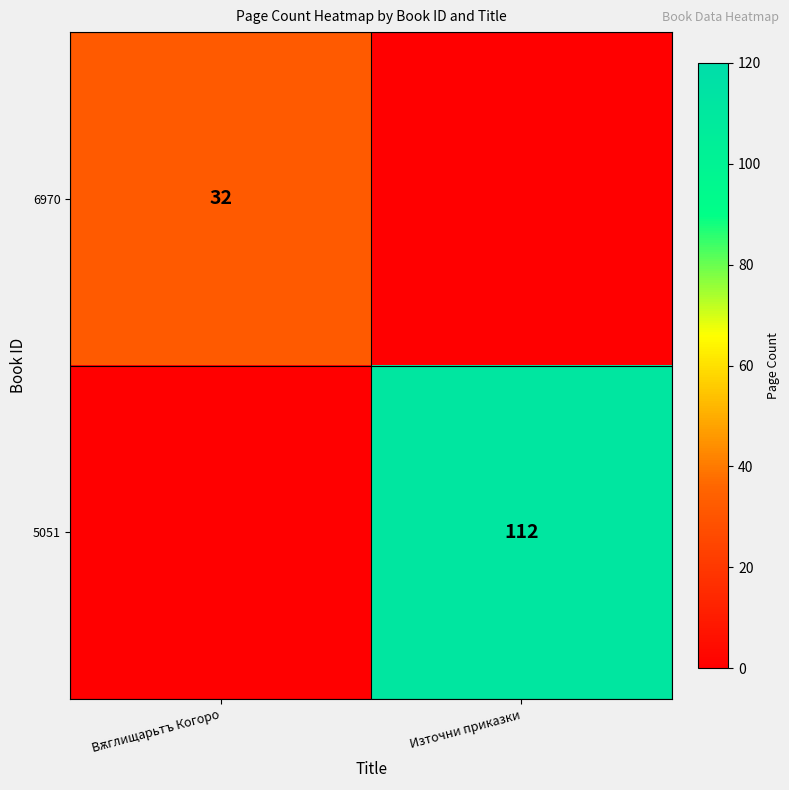

Is it true that 5051 equals 112 at Източни приказки?

True